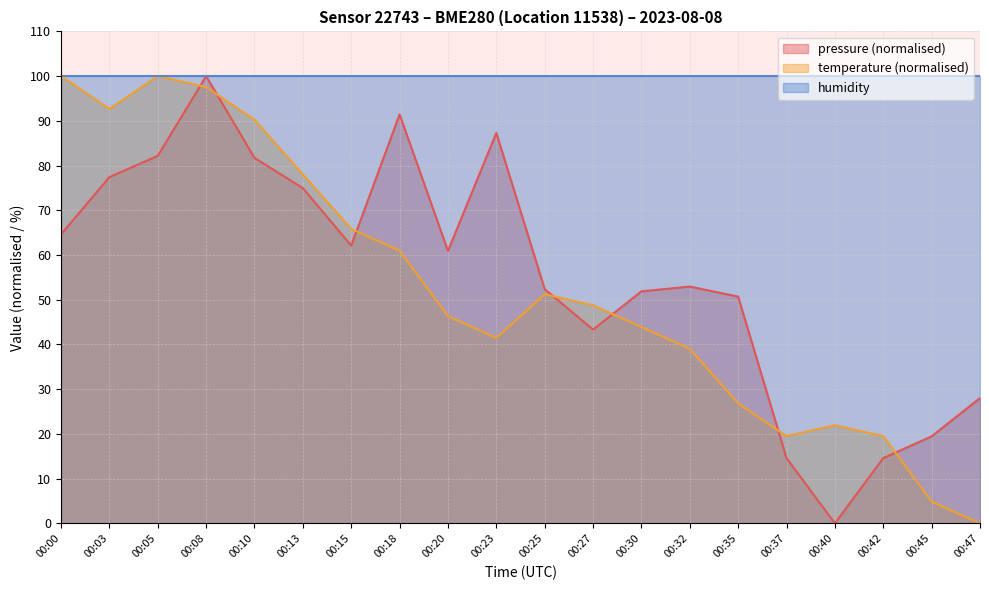

At 00:10, list the series in order from smallest to largest.

pressure (normalised), temperature (normalised), humidity